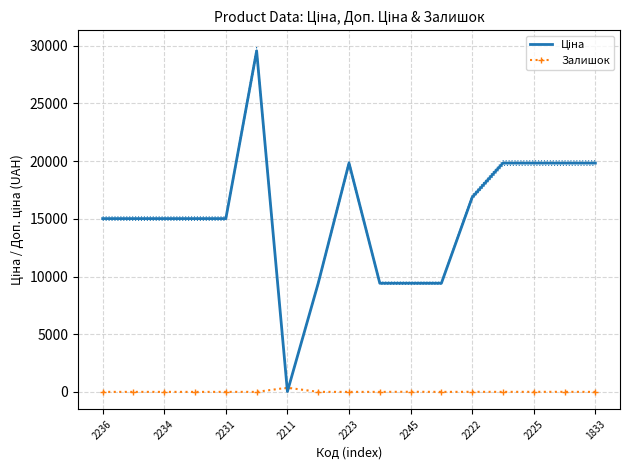

Which category has the lowest value in the Залишок series?

2236